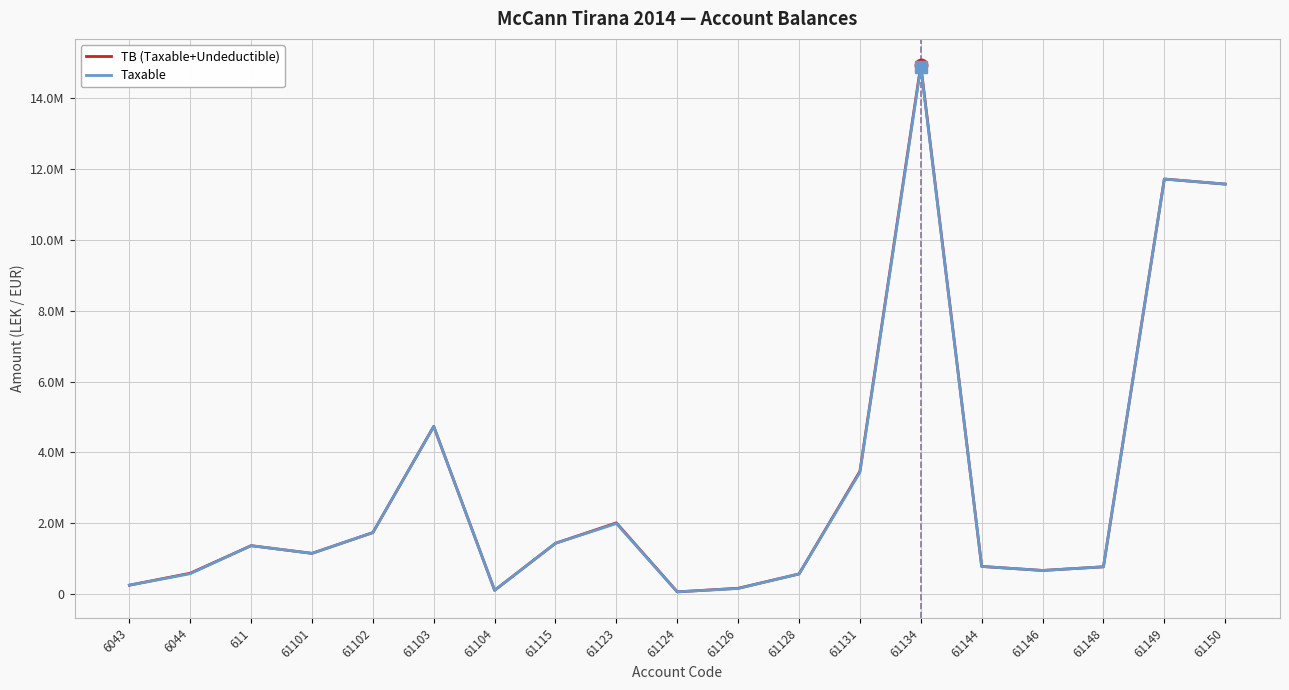

In Taxable, how many points are higher than both neighbors (excluding endpoints)?

5